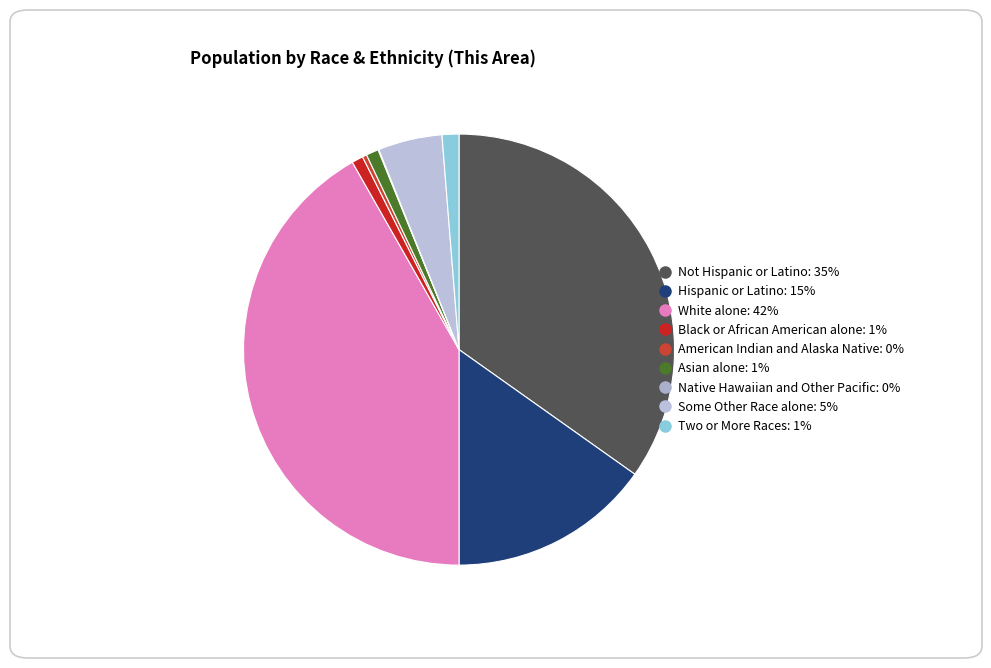

To the nearest percent, what portion does Black or African American alone represent?

1%